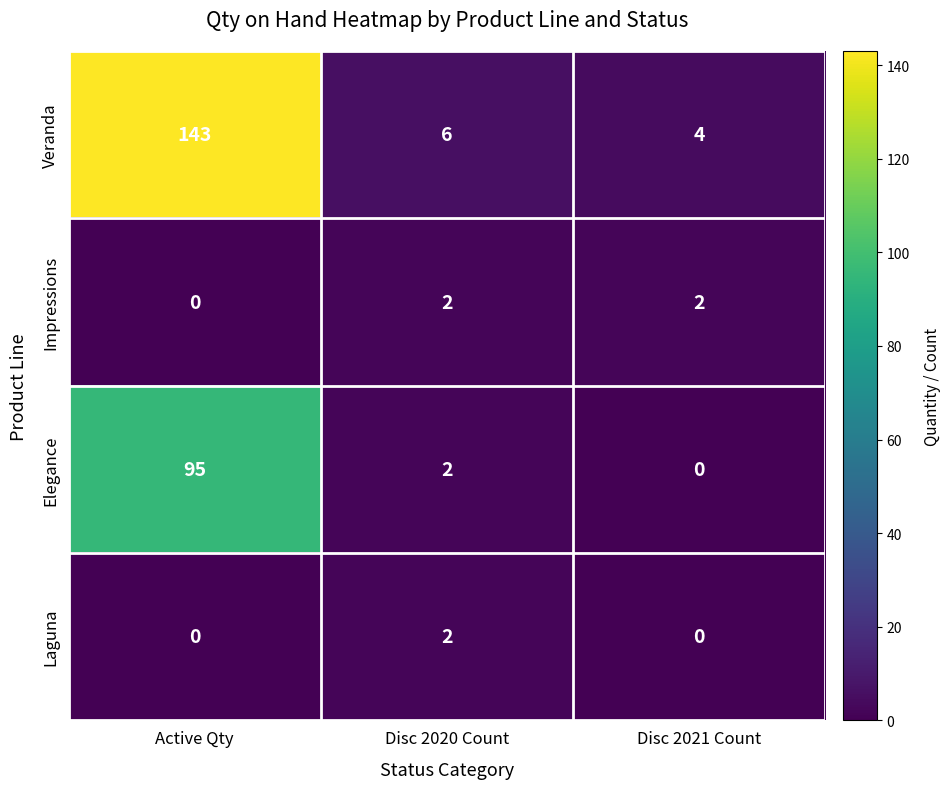

How many Impressions values are between 0 and 2?

3